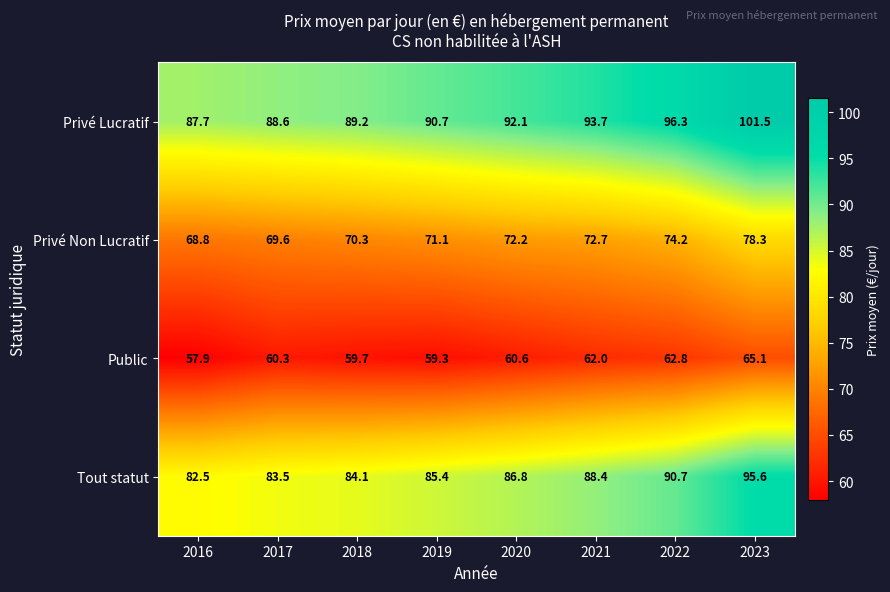

Rank the series at 2016 from lowest to highest value.

Public, Privé Non Lucratif, Tout statut, Privé Lucratif